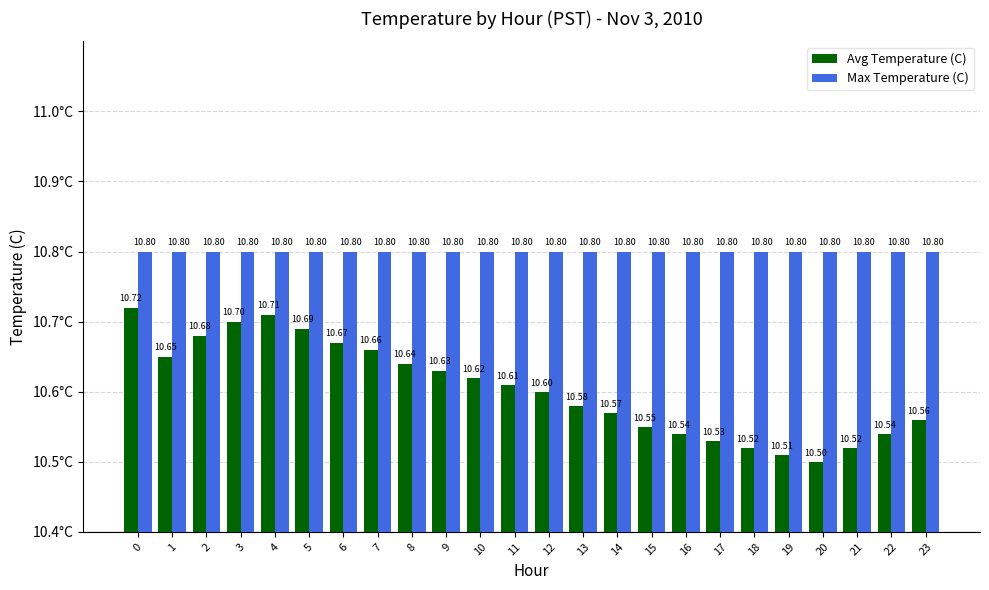

Reading right to left, what are all the values shown in this chart?

Avg Temperature (C): 10.6	10.5	10.5	10.5	10.5	10.5	10.5	10.5	10.6	10.6	10.6	10.6	10.6	10.6	10.6	10.6	10.7	10.7	10.7	10.7	10.7	10.7	10.7	10.7
Max Temperature (C): 10.8	10.8	10.8	10.8	10.8	10.8	10.8	10.8	10.8	10.8	10.8	10.8	10.8	10.8	10.8	10.8	10.8	10.8	10.8	10.8	10.8	10.8	10.8	10.8